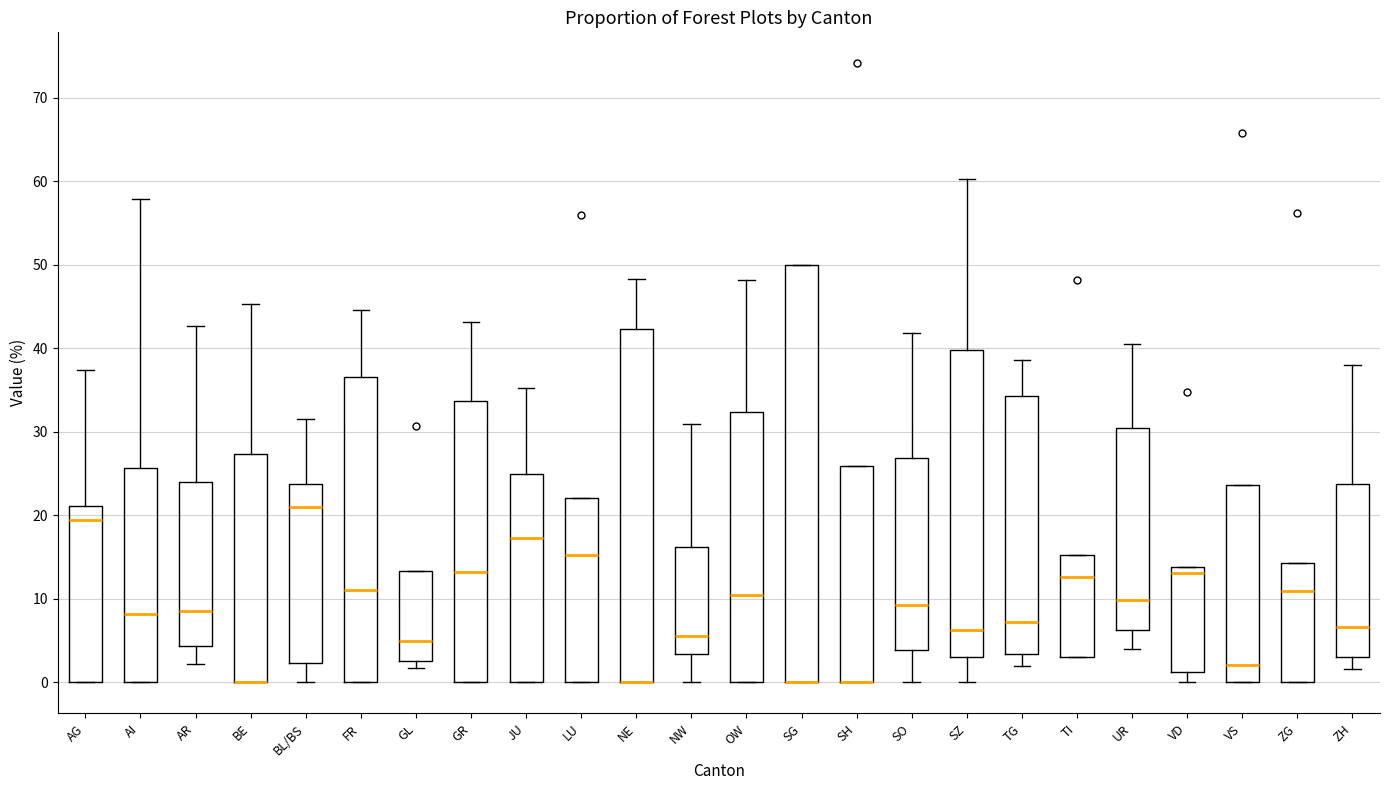

Where is the upper edge of the box for FR on the y-axis? The values are not printed on the chart, so give them approximately, as read against the axis.

37